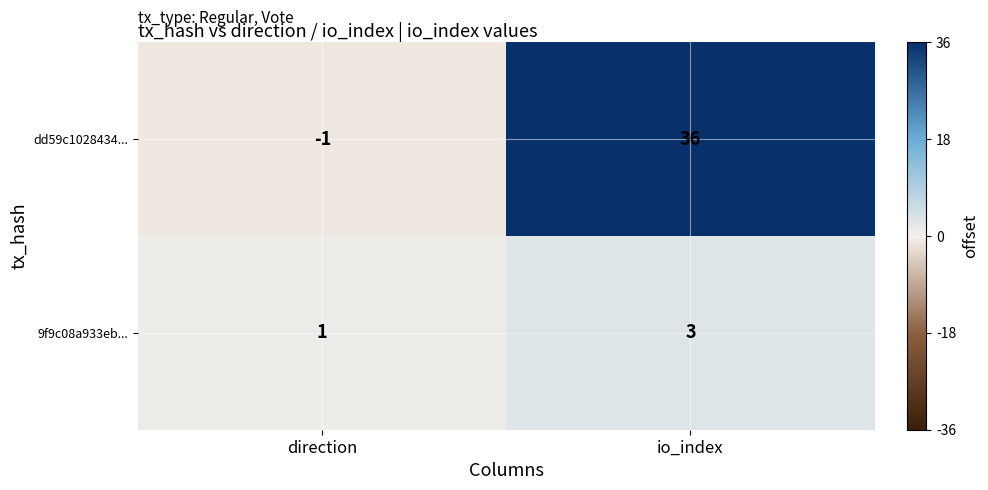

Which series has the largest range (max minus min)?

dd59c1028434...